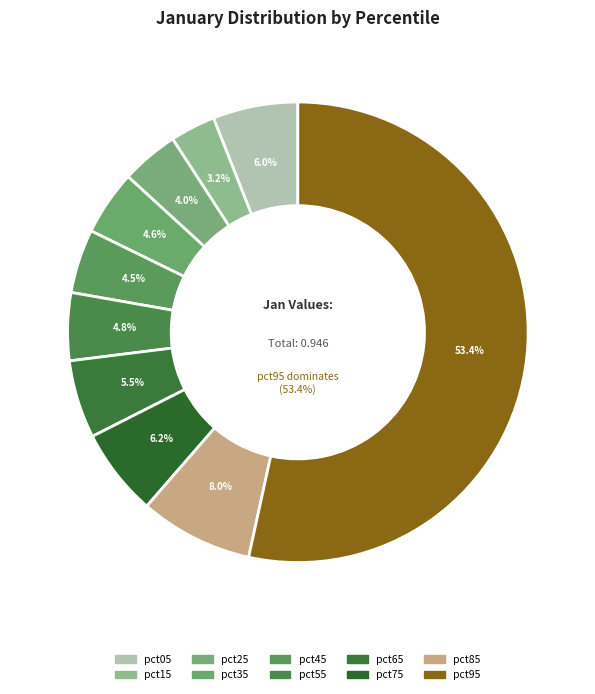

Between pct75 and pct55, which is larger?

pct75